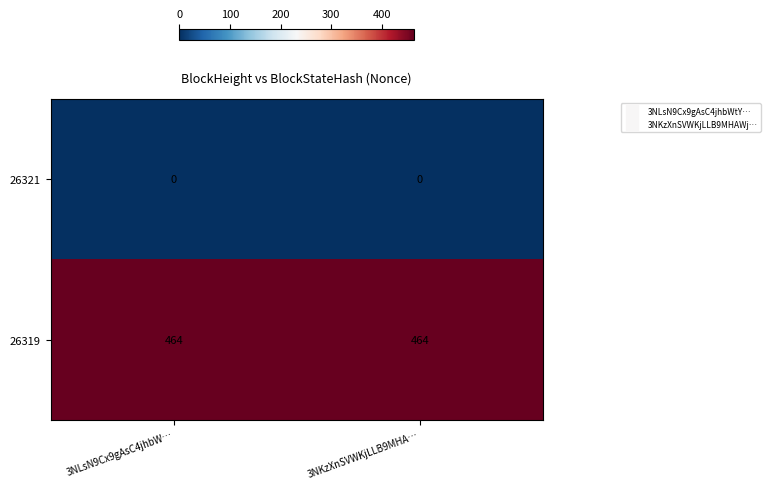

Is it true that 26319 equals 774 at 3NKzXnSVWKjLLB9MHA…?

False